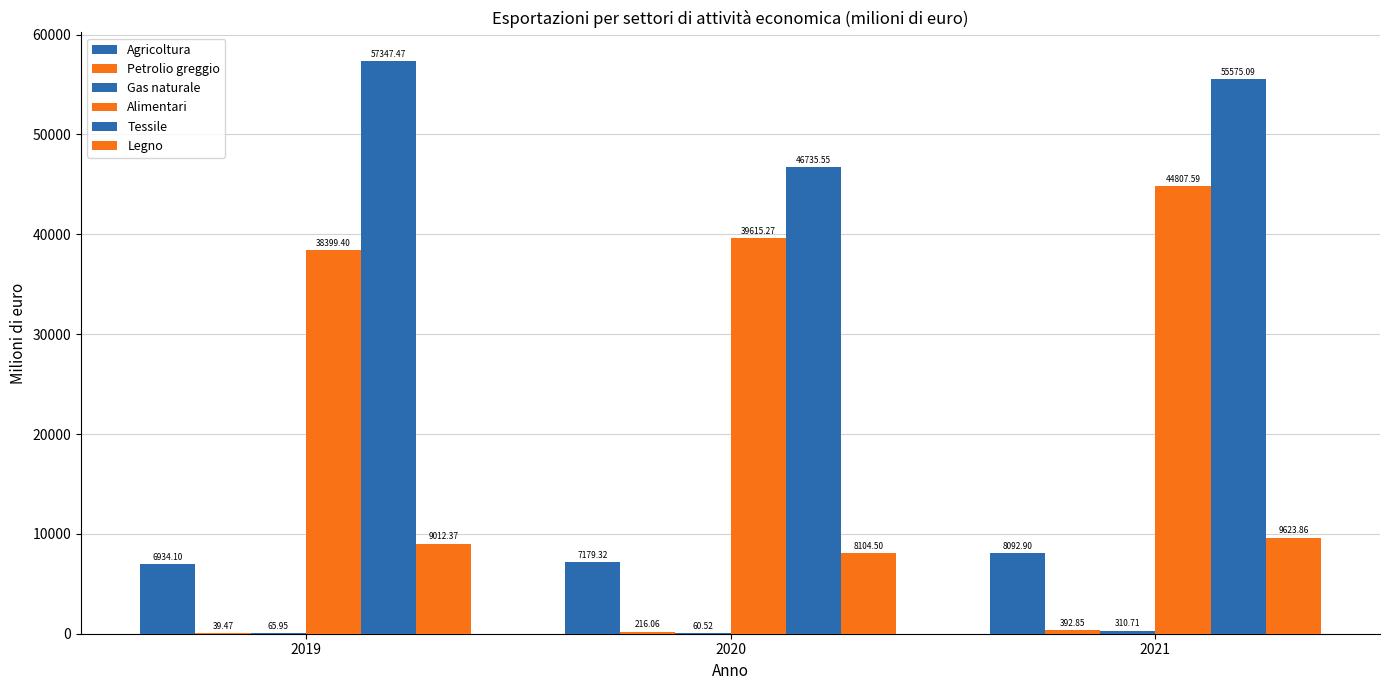

What is the difference between the second highest and minimum values in the Legno series?

907.9